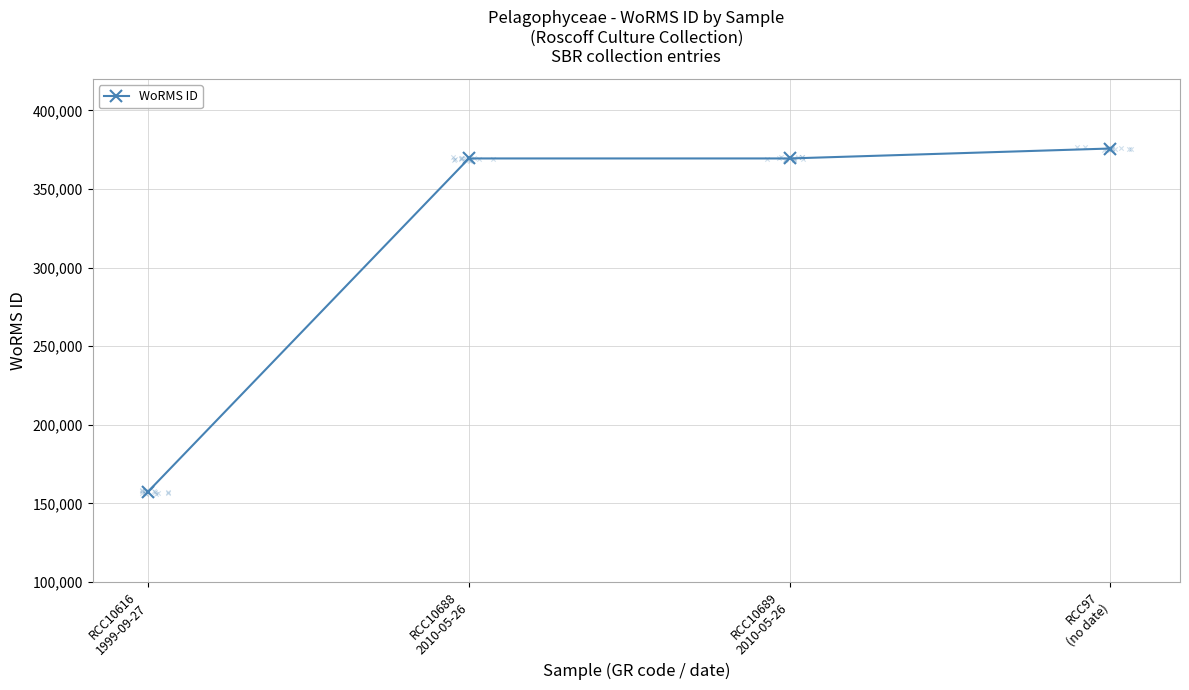

Between RCC10616
1999-09-27 and RCC97
(no date), which is larger?

RCC97
(no date)